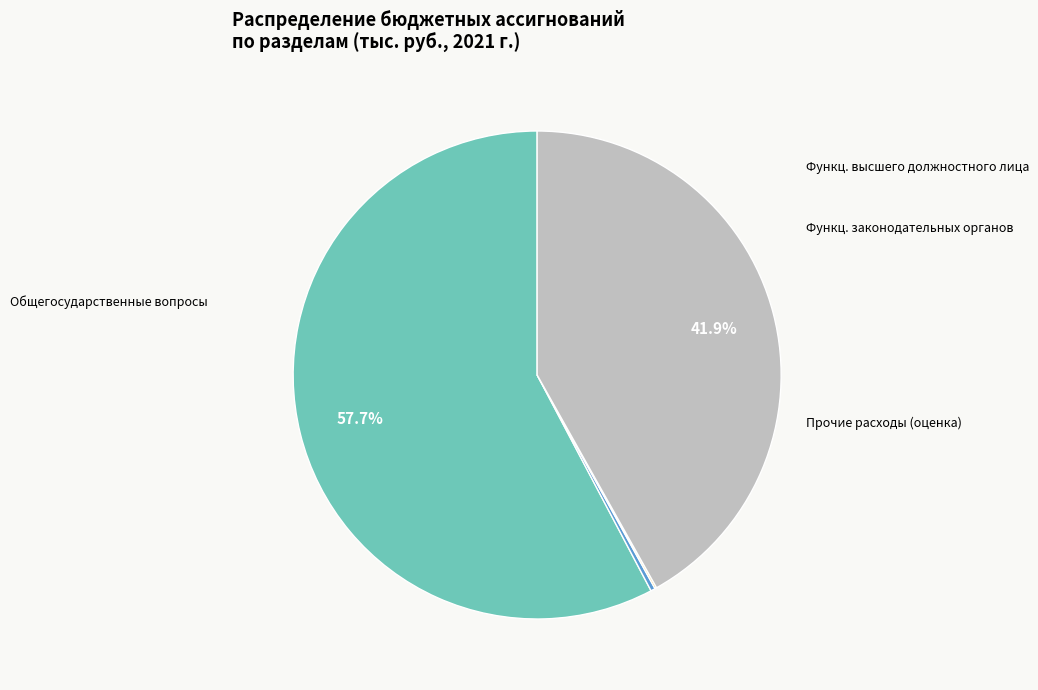

Does any single category account for the majority?

Yes